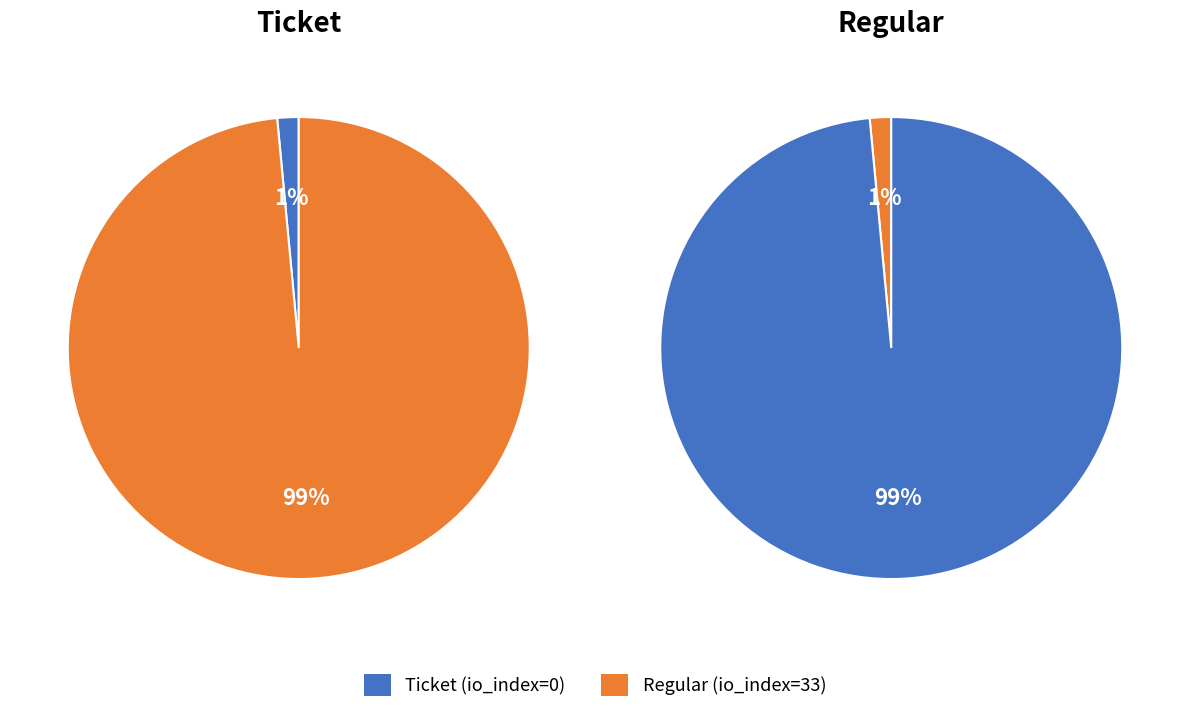

Is there a majority slice in this chart?

Yes